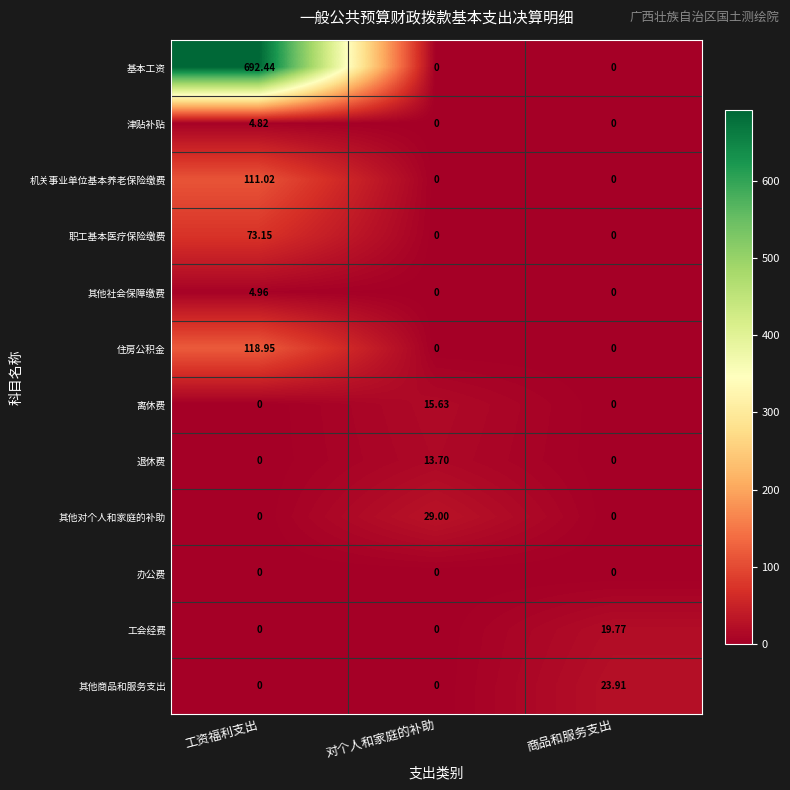

Which category has the highest value across all series?

工资福利支出